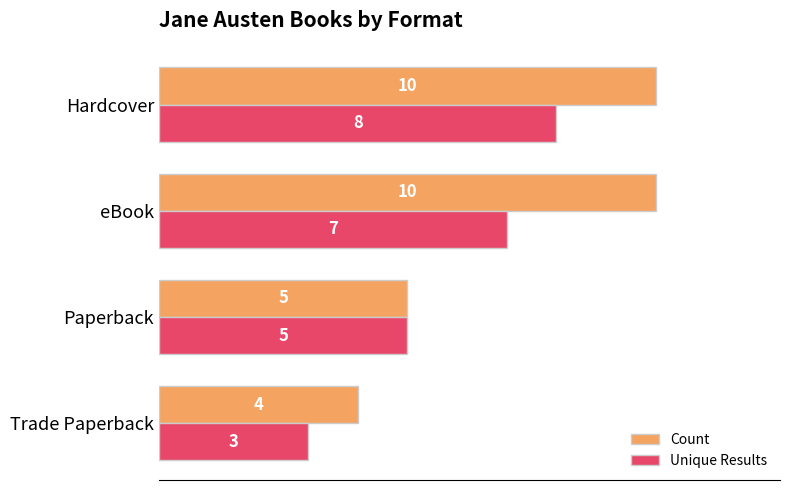

What is the minimum value shown in the chart?

3